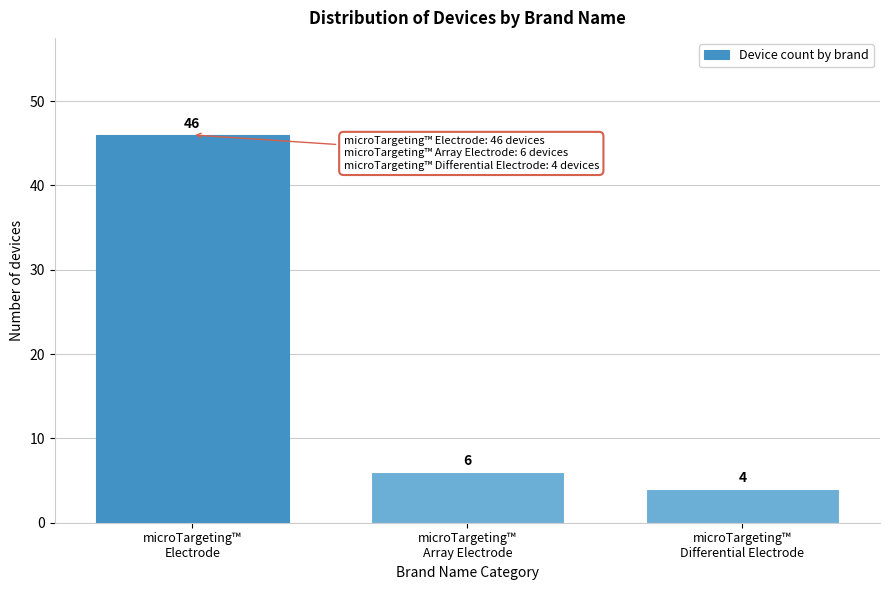

Reading left to right, what are all the values shown in this chart?

46	6	4